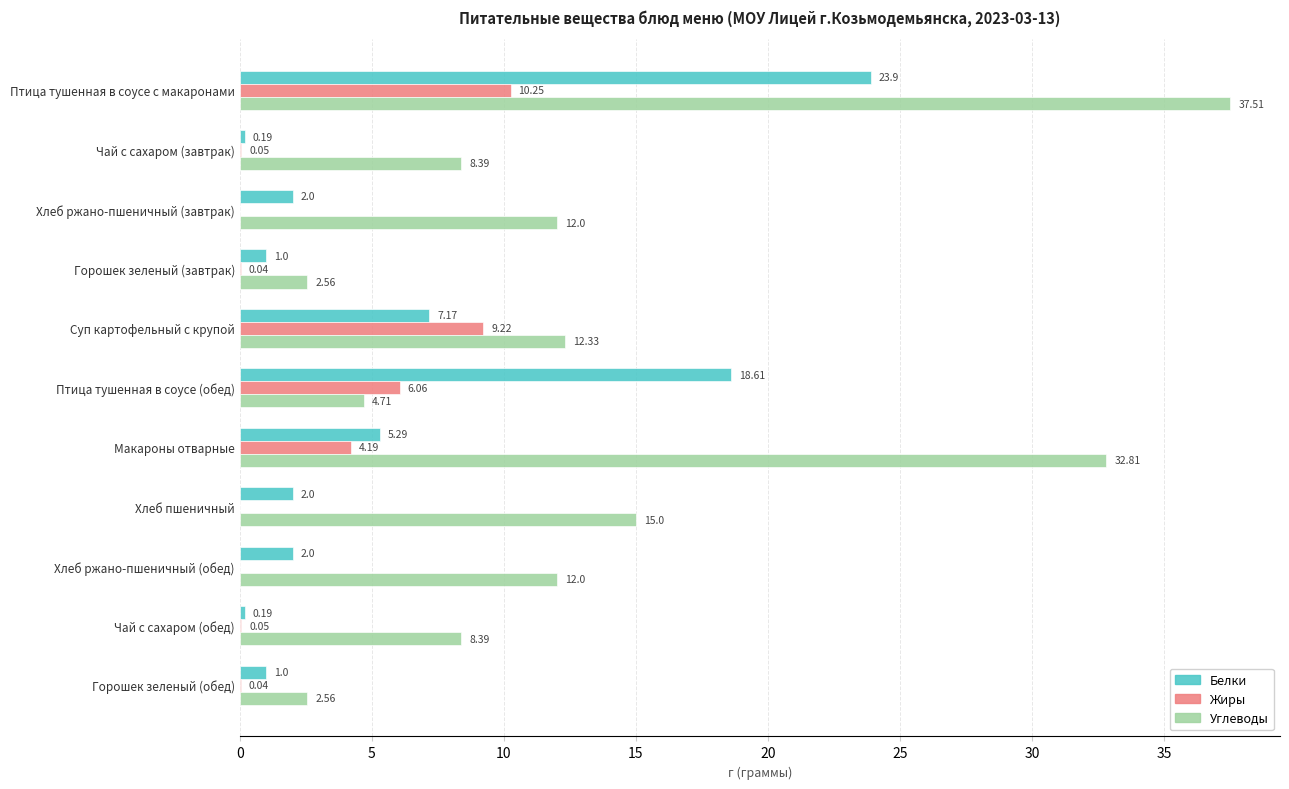

What is the sum of the Углеводы values at Птица тушенная в соусе с макаронами and Чай с сахаром (завтрак)?

45.9